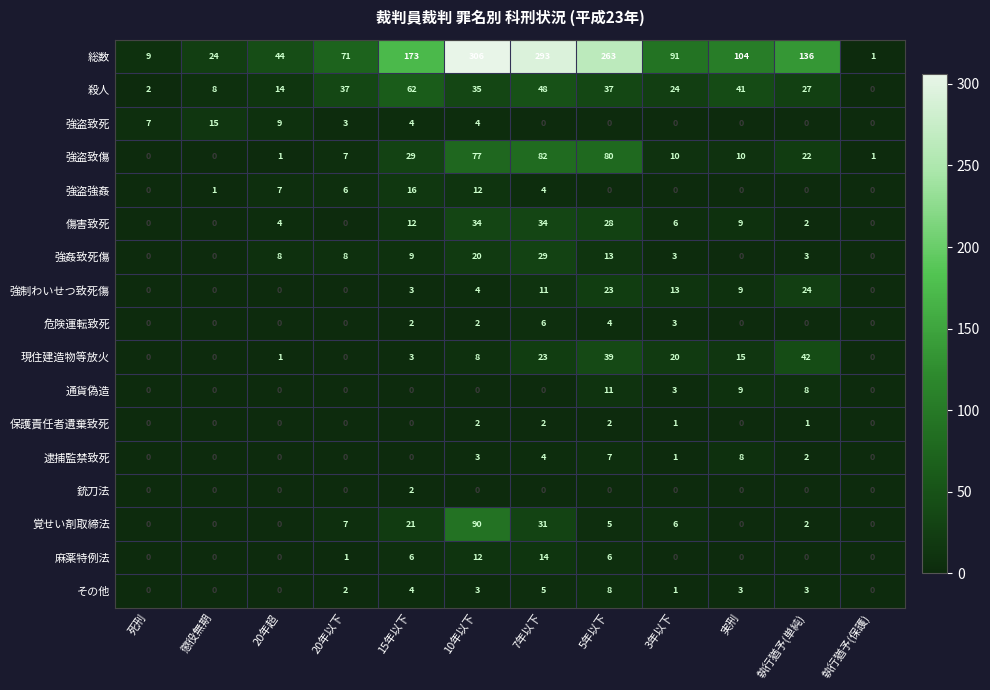

How many distinct data groups are displayed?

17